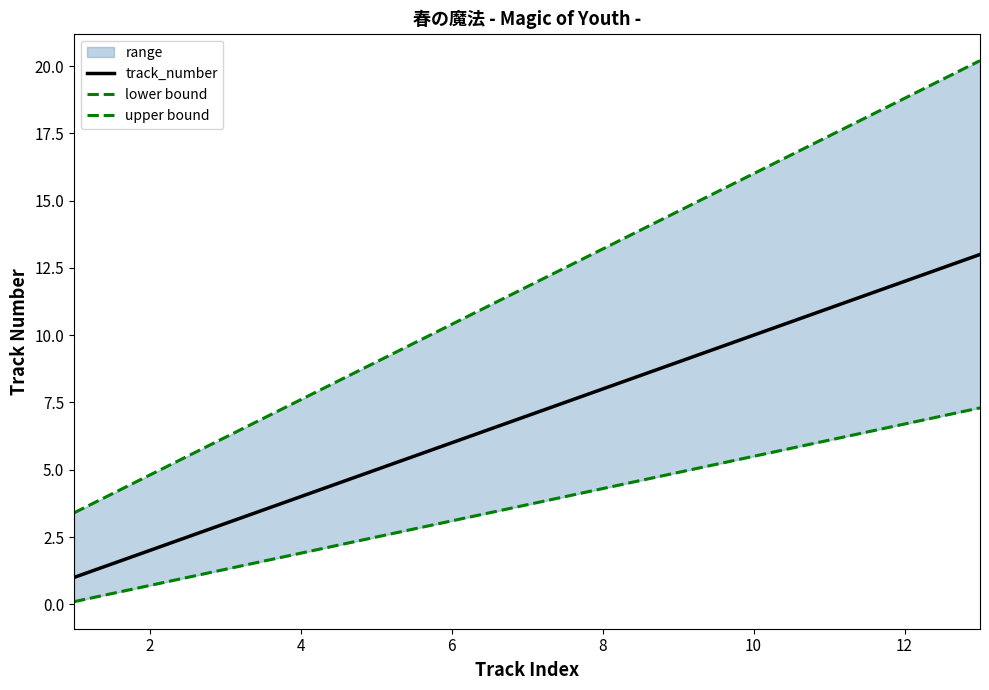

What is the highest value of the track_number series?

13